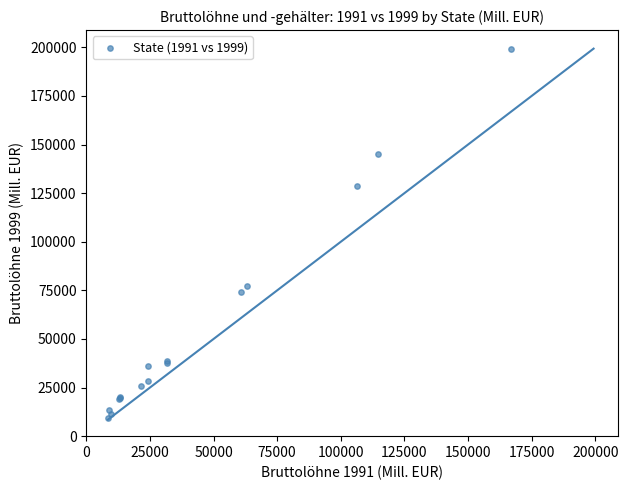

What Y value in the scatter plot is closest to 104356?

128809.1